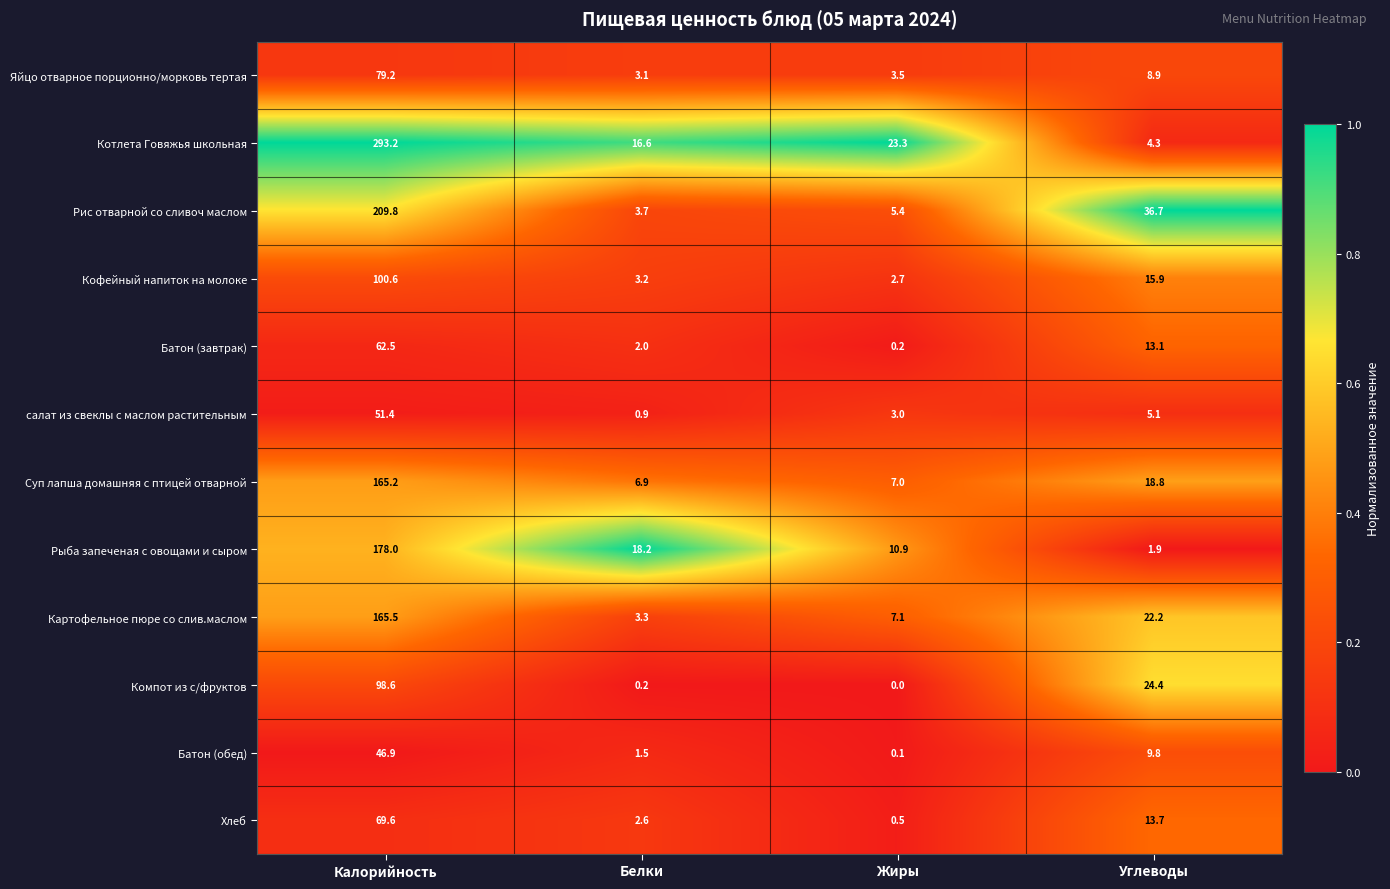

Is it true that Котлета Говяжья школьная equals 16.6 at Белки?

True